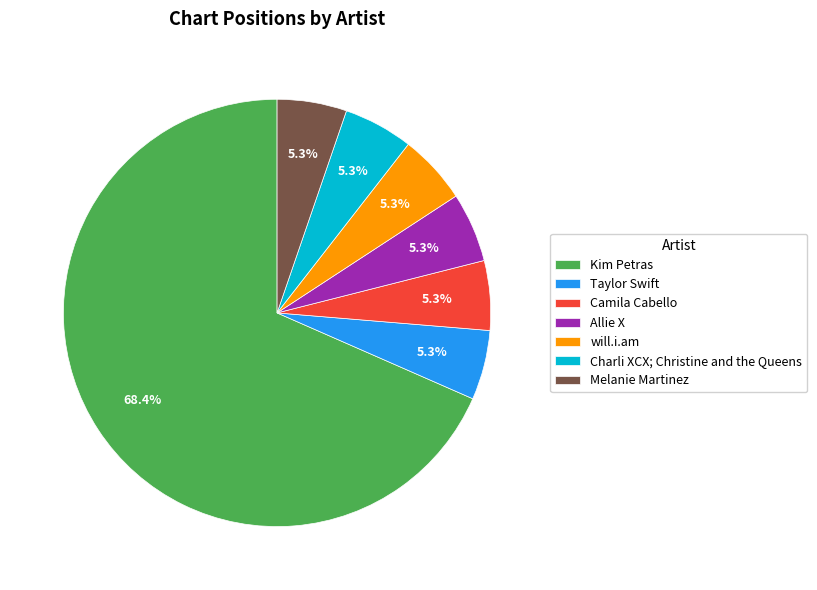

Which category has the biggest portion of the pie?

Kim Petras